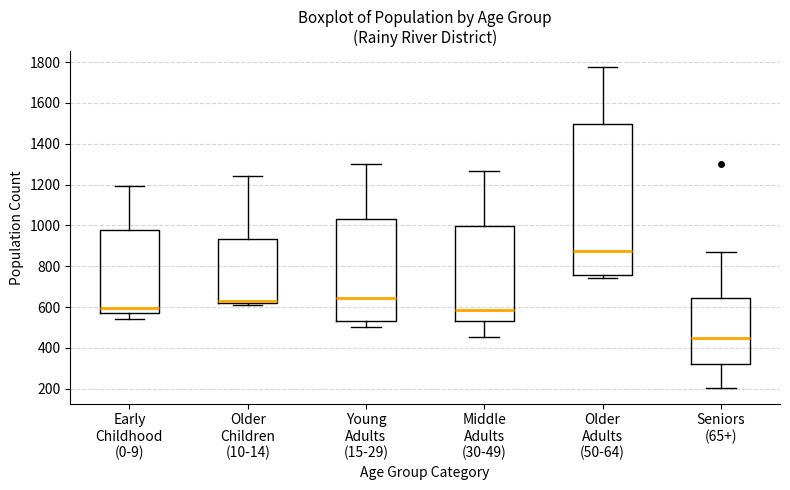

Reading left to right, read every box against the y-axis: the position of its median line, the range the box covers, and the ends of its whiskers. The values are not printed on the chart, so give them approximately, as read against the axis.

Early Childhood (0-9): median 600, box 560 to 980, whiskers 540 to 1200
Older Children (10-14): median 640, box 620 to 940, whiskers 620 (just below the box's lower edge) to 1240
Young Adults (15-29): median 640, box 540 to 1040, whiskers 500 to 1300
Middle Adults (30-49): median 580, box 540 to 1000, whiskers 460 to 1260
Older Adults (50-64): median 880, box 760 to 1500, whiskers 740 to 1780
Seniors (65+): median 460, box 320 to 640, whiskers 200 to 880